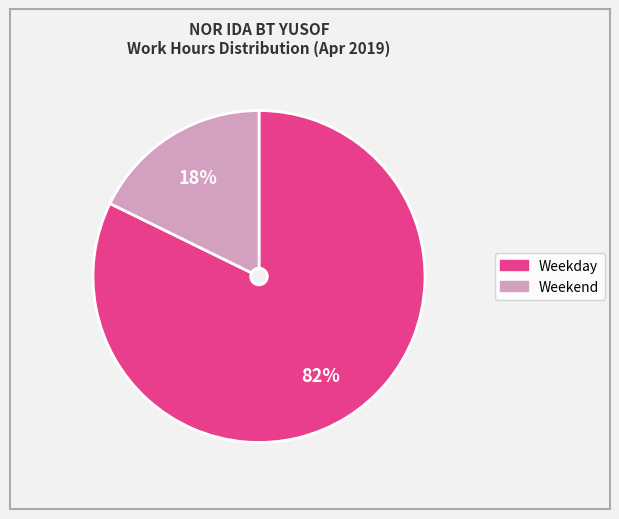

To the nearest percent, what is the difference between the largest and smallest slice percentages?

64%